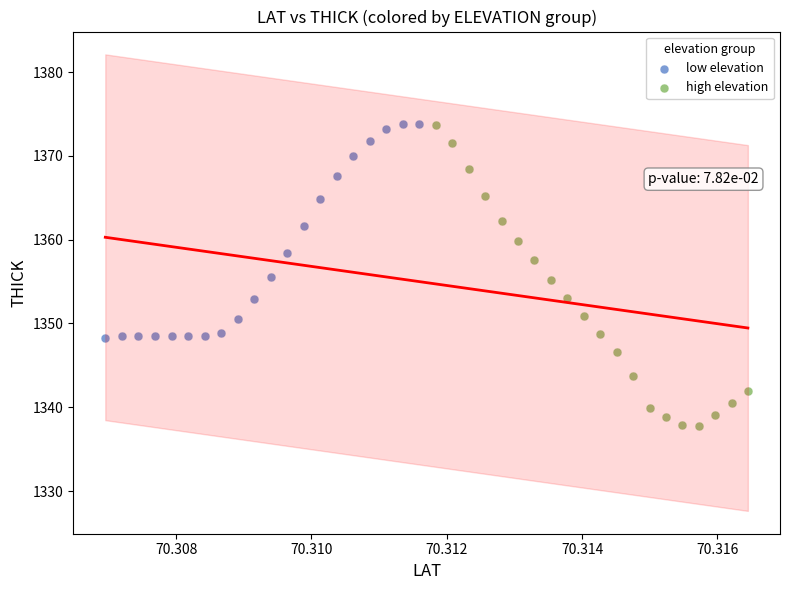

Which series has the largest Y range (max minus min)?

high elevation